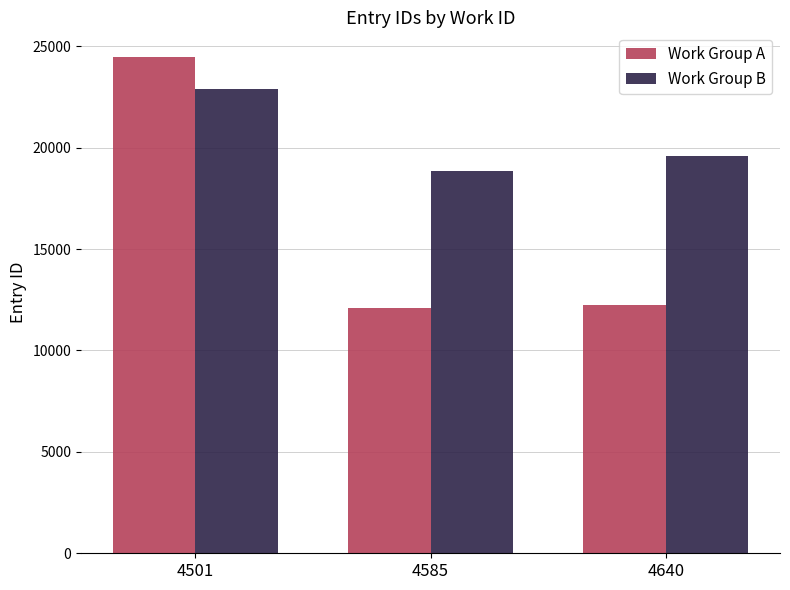

Reading left to right, extract all data points from this chart.

Work Group A: 4501=24460	4585=12080	4640=12219
Work Group B: 4501=22867	4585=18863	4640=19571